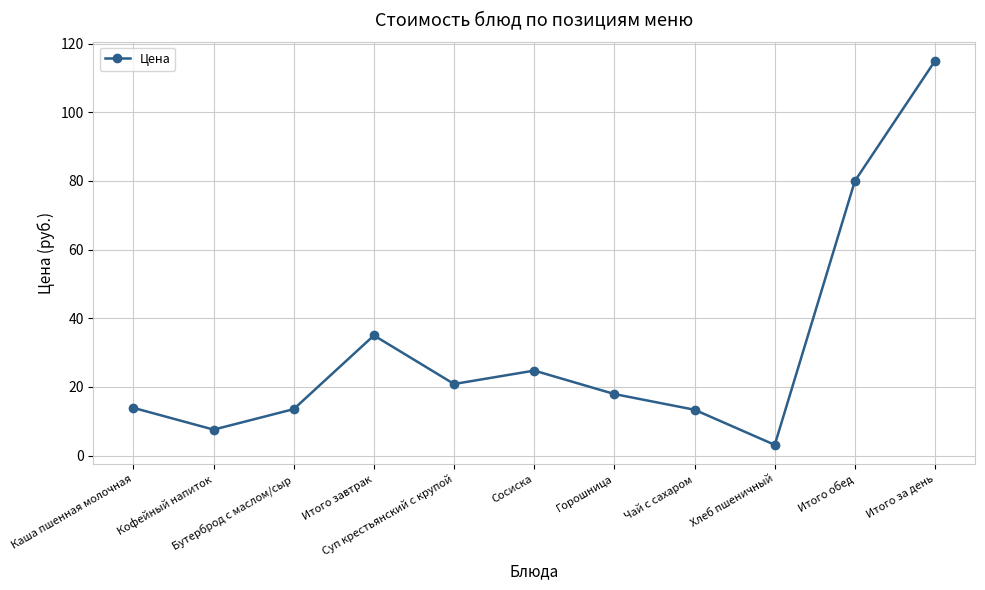

At which category does the chart reach its minimum across all series?

Хлеб пшеничный